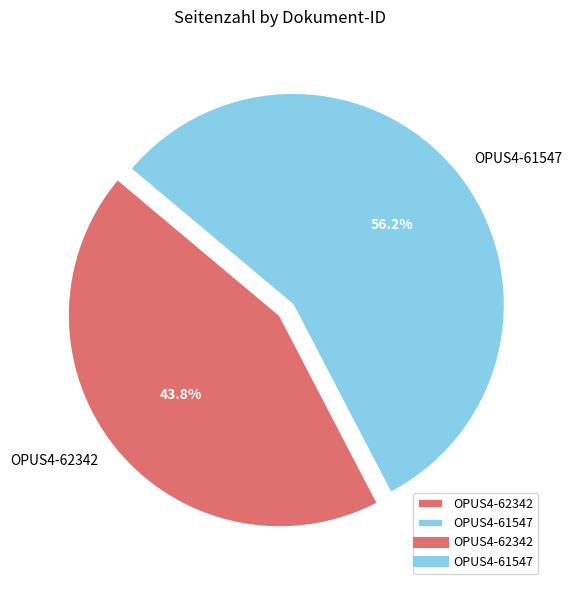

Count the number of slices in the pie.

2